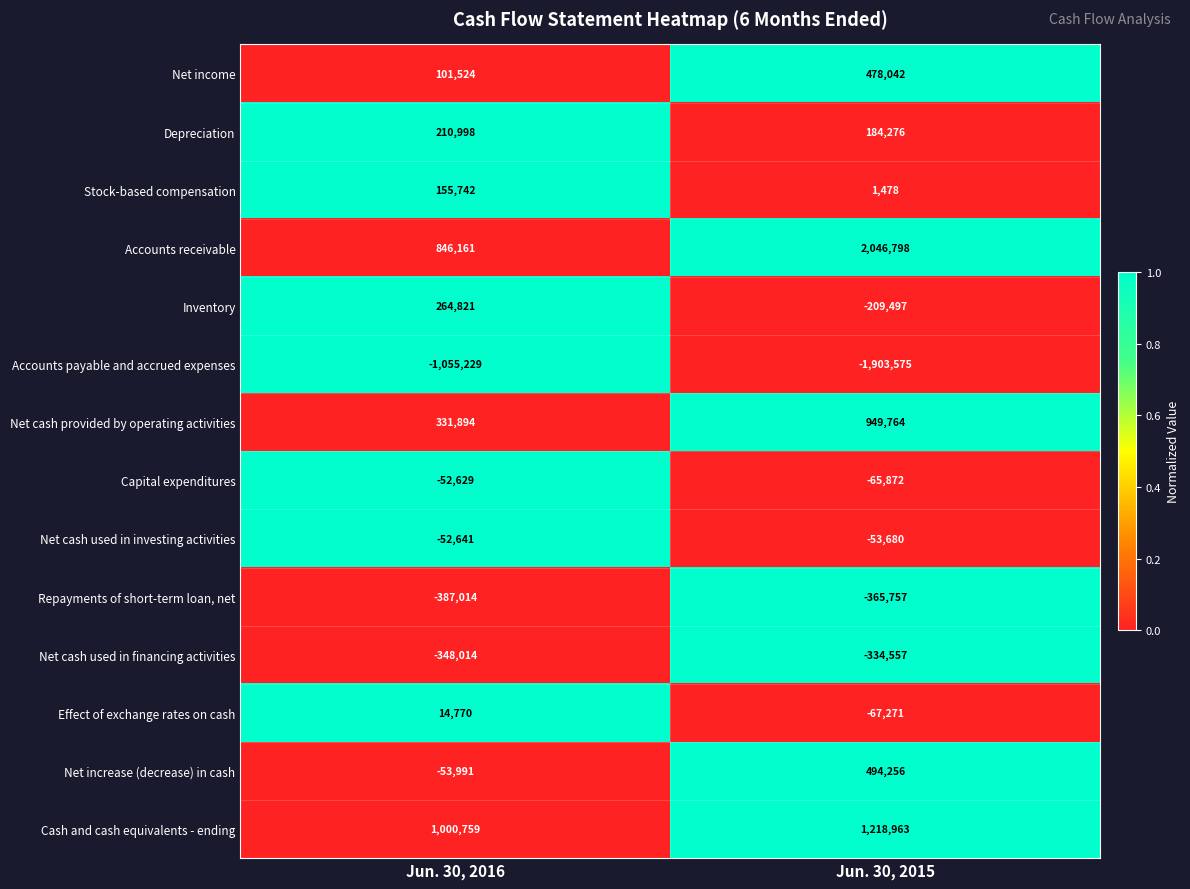

Reading left to right, transcribe all the data shown in this chart.

Net income: 101524	478042
Depreciation: 210998	184276
Stock-based compensation: 155742	1478
Accounts receivable: 846161	2046798
Inventory: 264821	-209497
Accounts payable and accrued expenses: -1055229	-1903575
Net cash provided by operating activities: 331894	949764
Capital expenditures: -52629	-65872
Net cash used in investing activities: -52641	-53680
Repayments of short-term loan, net: -387014	-365757
Net cash used in financing activities: -348014	-334557
Effect of exchange rates on cash: 14770	-67271
Net increase (decrease) in cash: -53991	494256
Cash and cash equivalents - ending: 1000759	1218963